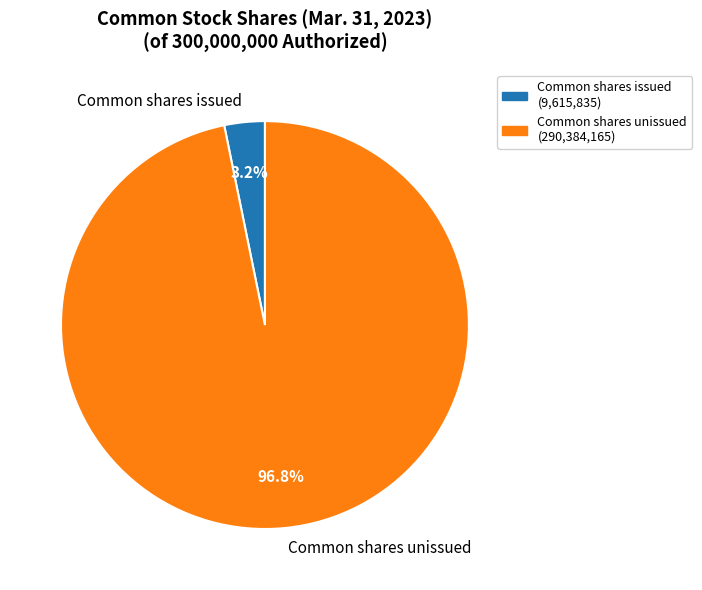

Does any single category account for the majority?

Yes